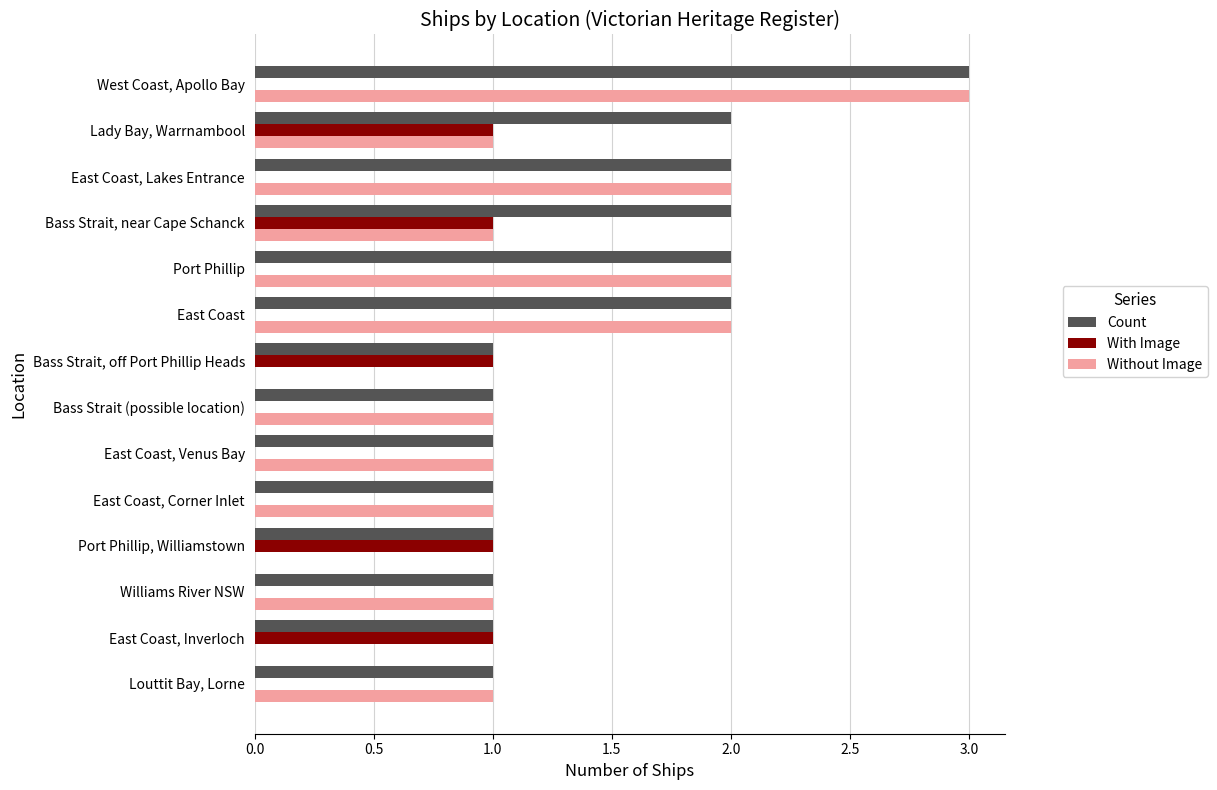

The value of Without Image at Williams River NSW is 2. True or false?

False